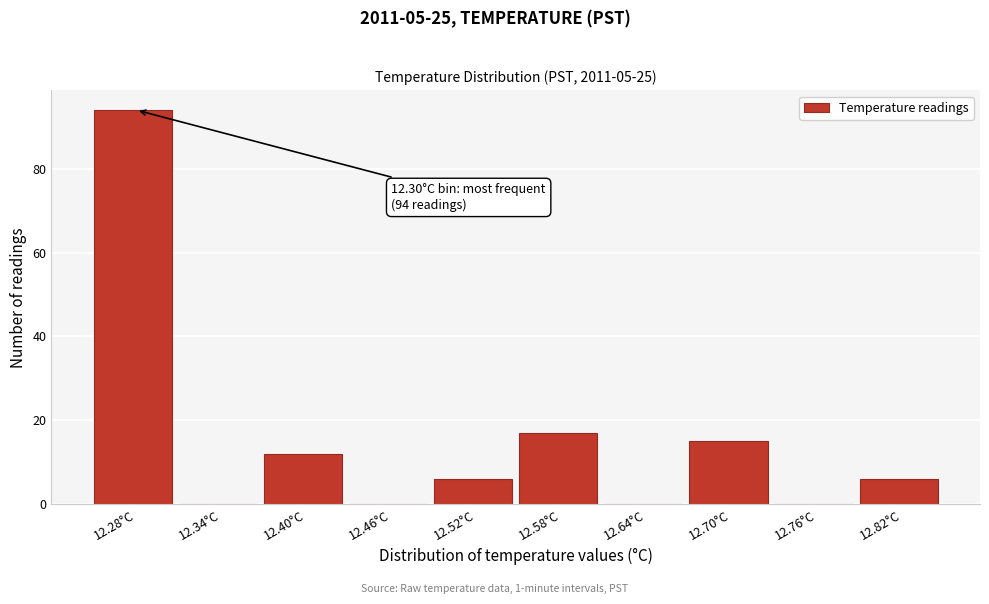

Which range on the x-axis has the tallest bar?

12.25 to 12.31